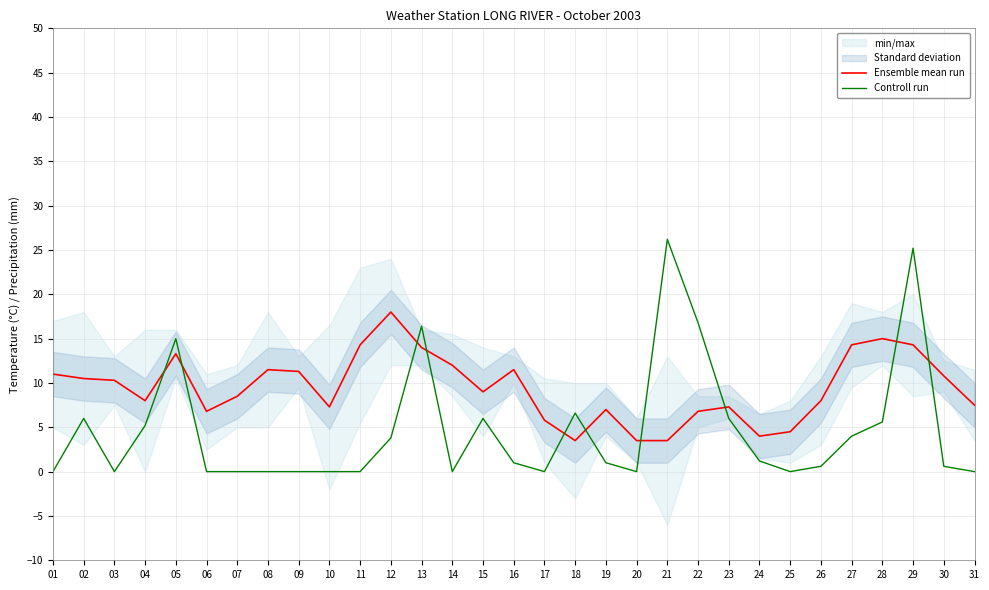

Which series has the largest total across all categories?

Ensemble mean run